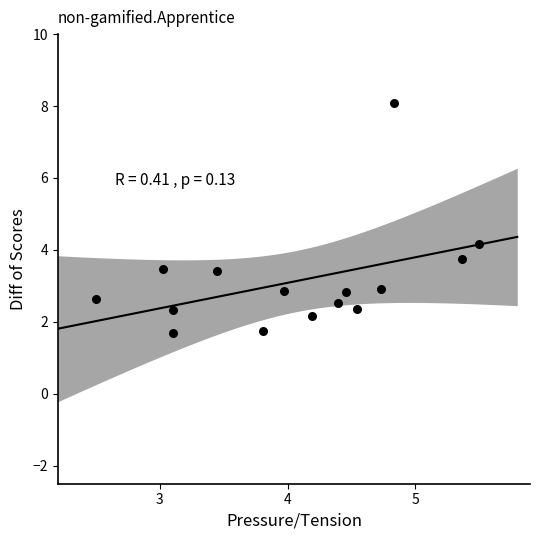

What is the range of X values (max minus min)?

3.0